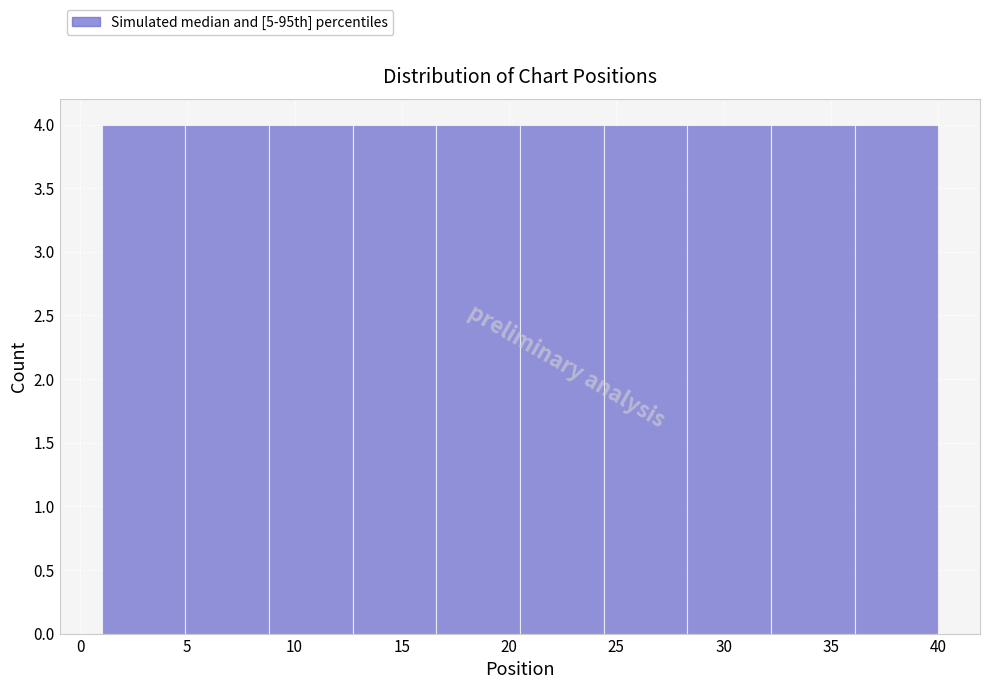

Reading left to right, list every bar in this chart as the range it spans on the x-axis followed by its height. Neither the bar edges nor the heights are printed on the chart, so give them approximately, as read against the axes.

1.0 to 4.9: 4
4.9 to 8.8: 4
8.8 to 12.7: 4
12.7 to 16.6: 4
16.6 to 20.5: 4
20.5 to 24.4: 4
24.4 to 28.3: 4
28.3 to 32.2: 4
32.2 to 36.1: 4
36.1 to 40.0: 4